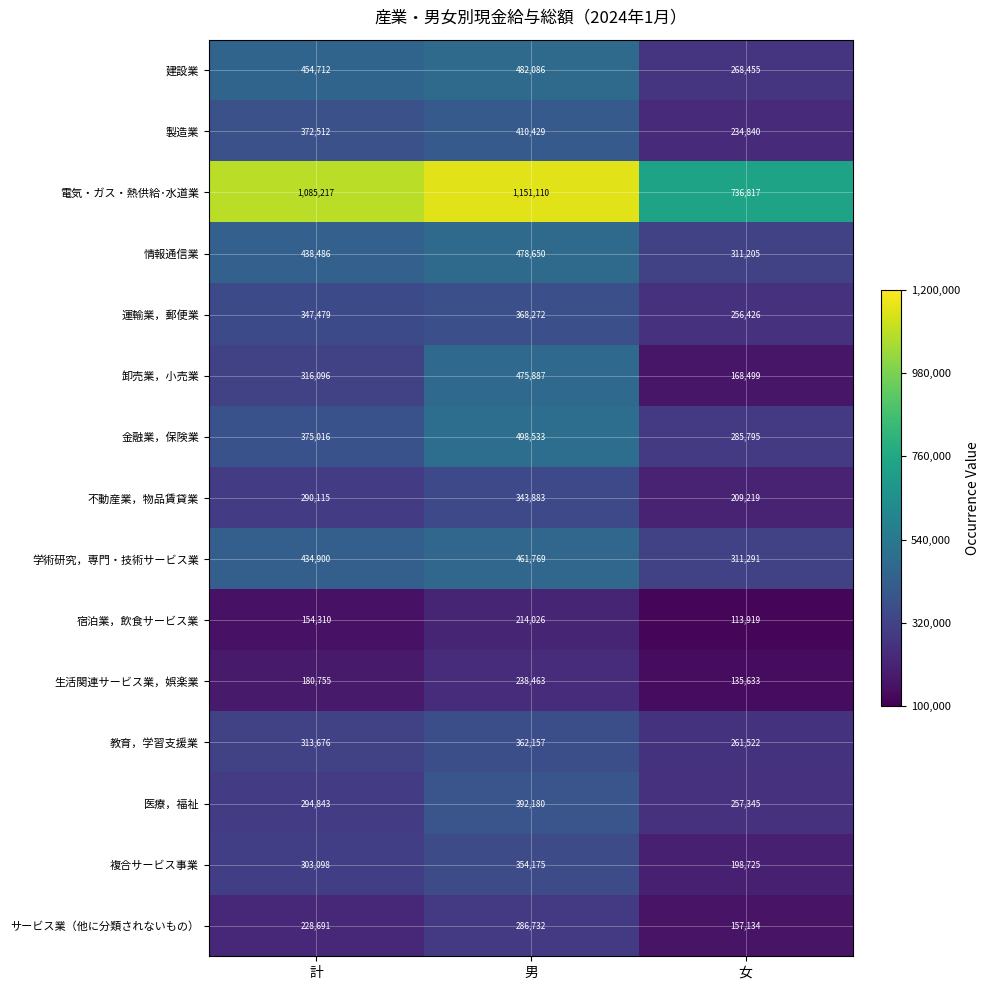

What is the total value across all series at 男?

6518352